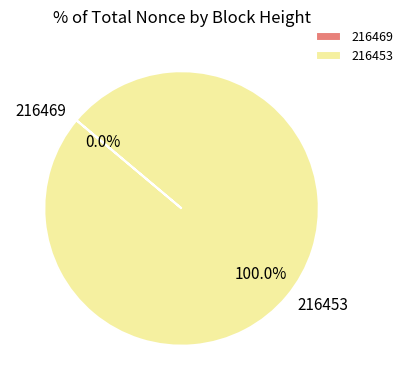

Which category has the smallest portion of the pie?

216469